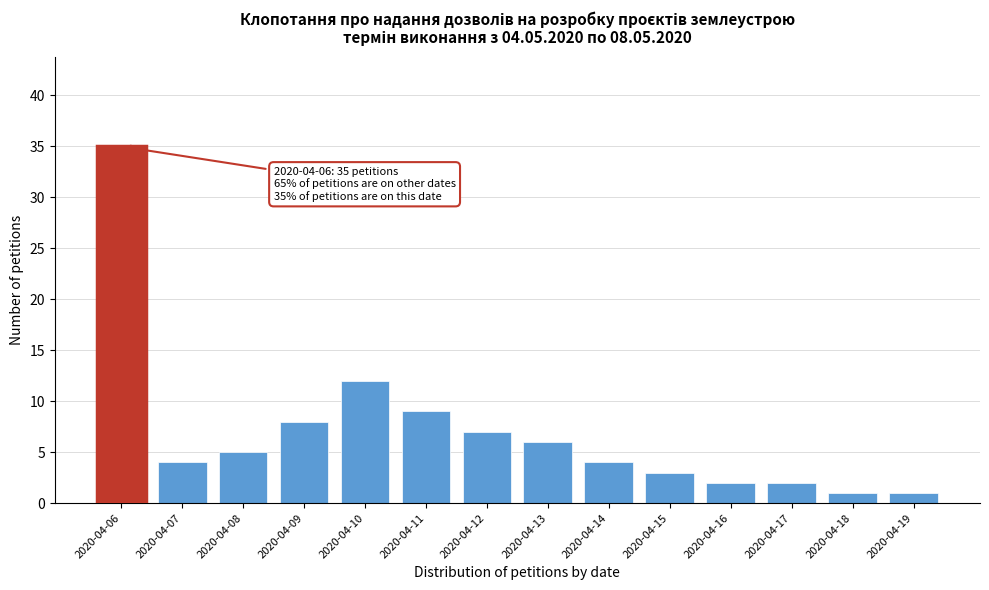

Reading left to right, transcribe all the data shown in this chart.

2020-04-06=35	2020-04-07=4	2020-04-08=5	2020-04-09=8	2020-04-10=12	2020-04-11=9	2020-04-12=7	2020-04-13=6	2020-04-14=4	2020-04-15=3	2020-04-16=2	2020-04-17=2	2020-04-18=1	2020-04-19=1